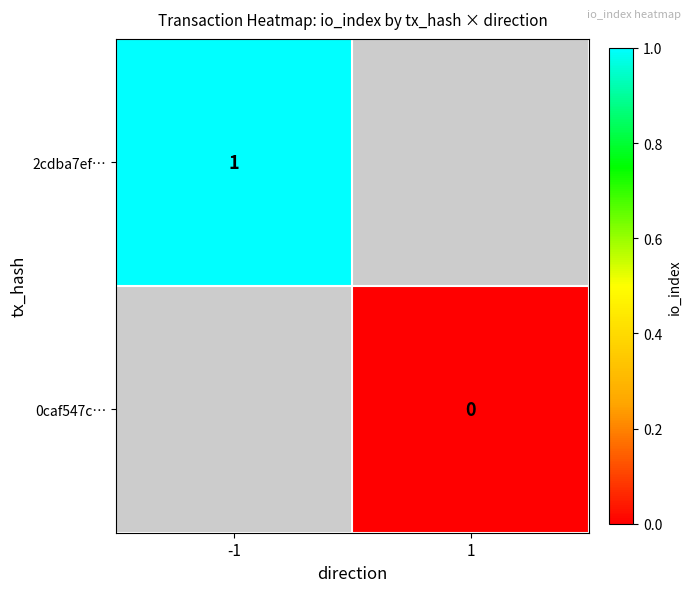

How many categories are shown in the chart?

2